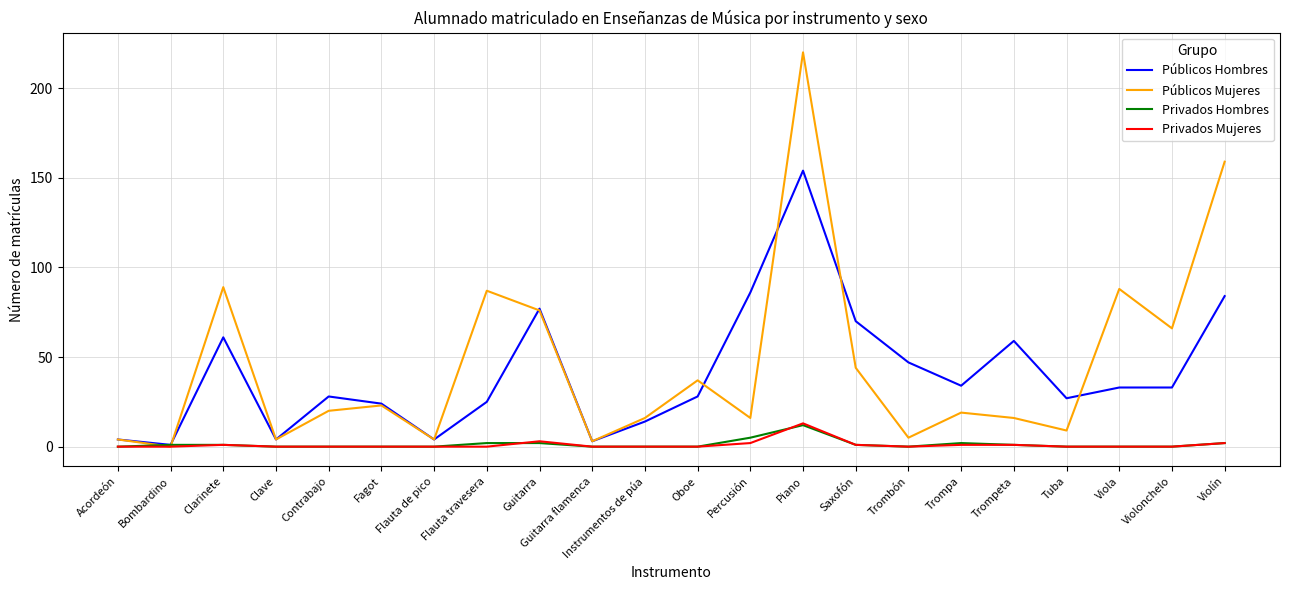

Is it true that Públicos Hombres equals 15 at Contrabajo?

False